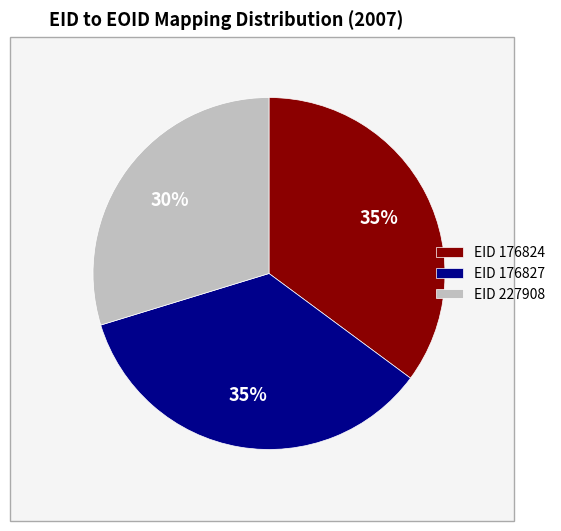

Is it true that EID 227908 is 30% of the pie?

True